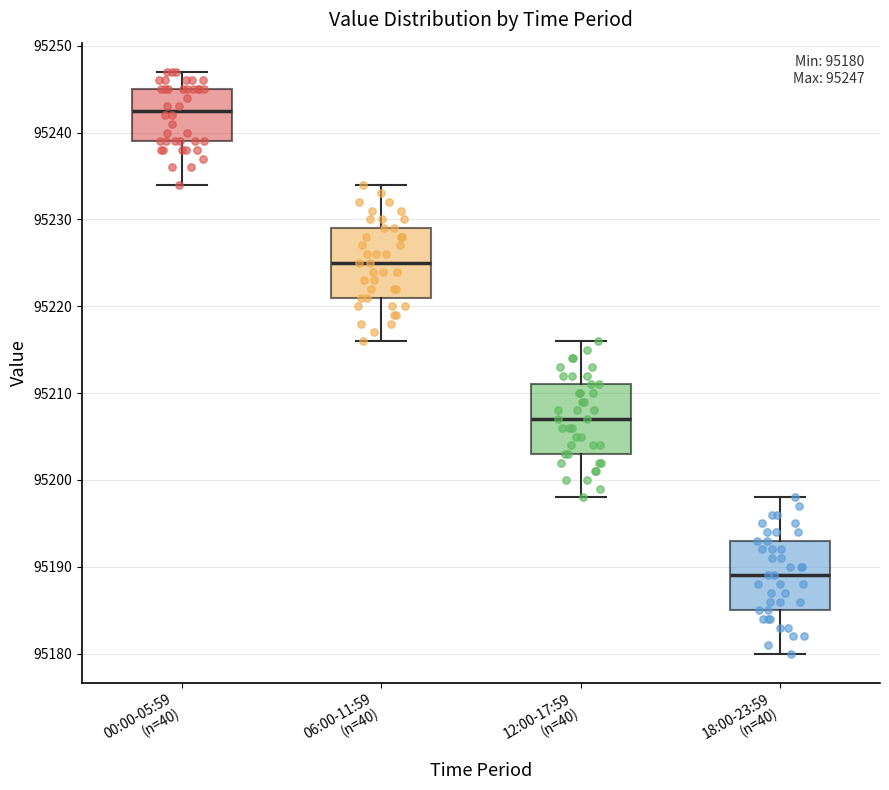

Which box's median line is the lowest?

18:00-23:59 (n=40)